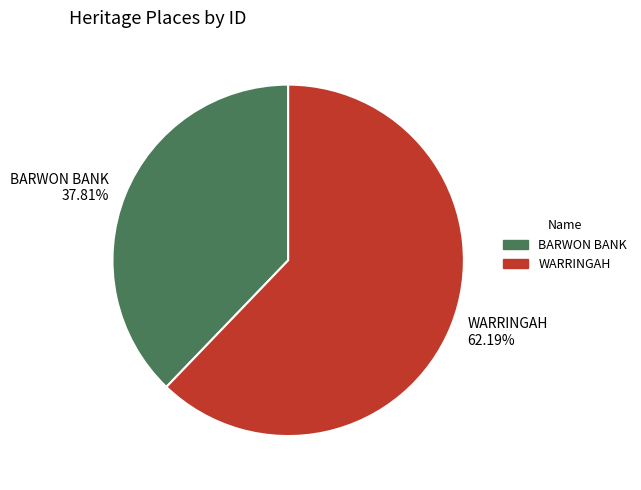

To the nearest percent, what is the difference between the largest and smallest slice percentages?

24%